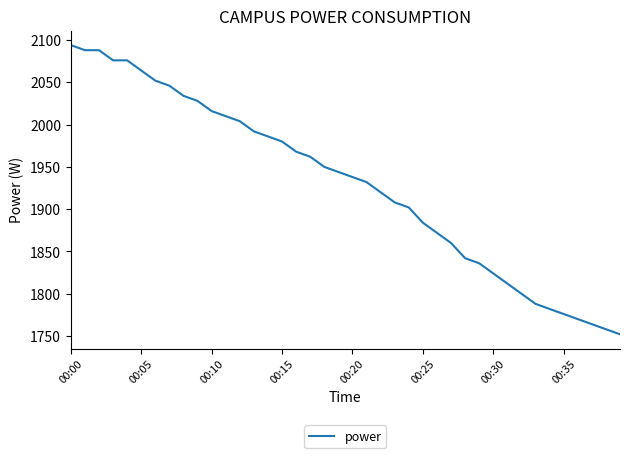

What is the average value?

1929